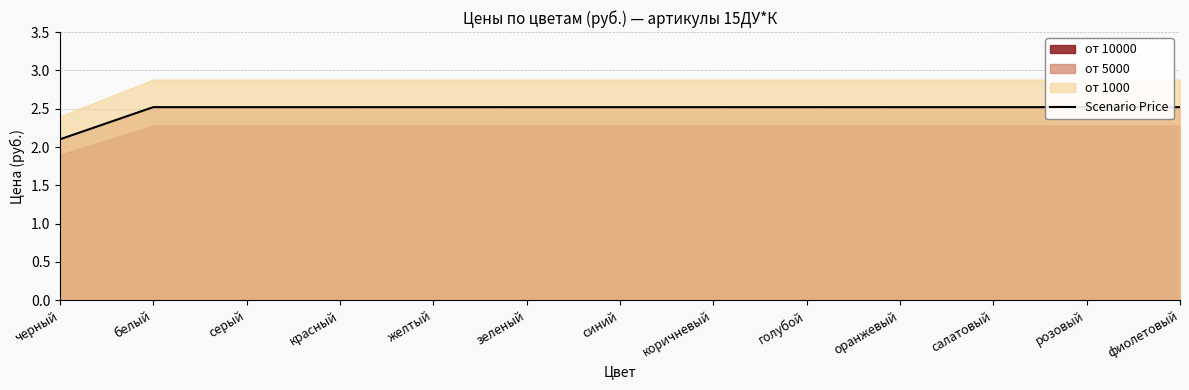

What is the greatest value displayed?

2.5